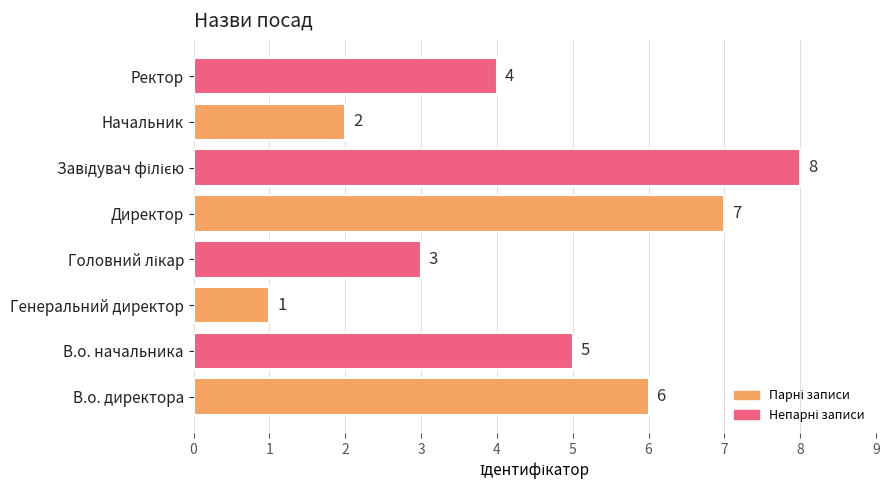

What is the smallest value displayed?

1